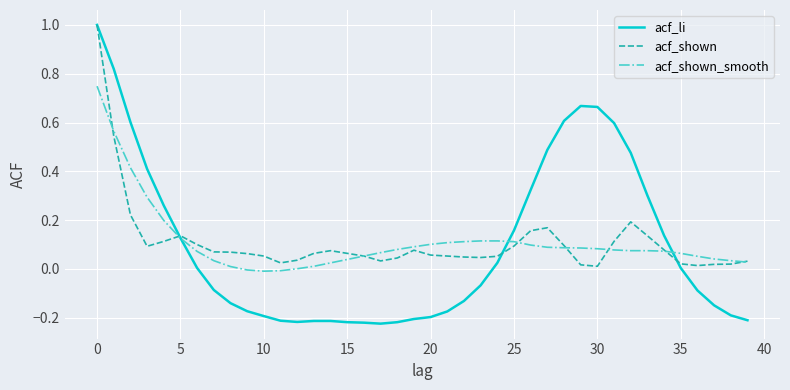

Which series has the largest range (max minus min)?

acf_li